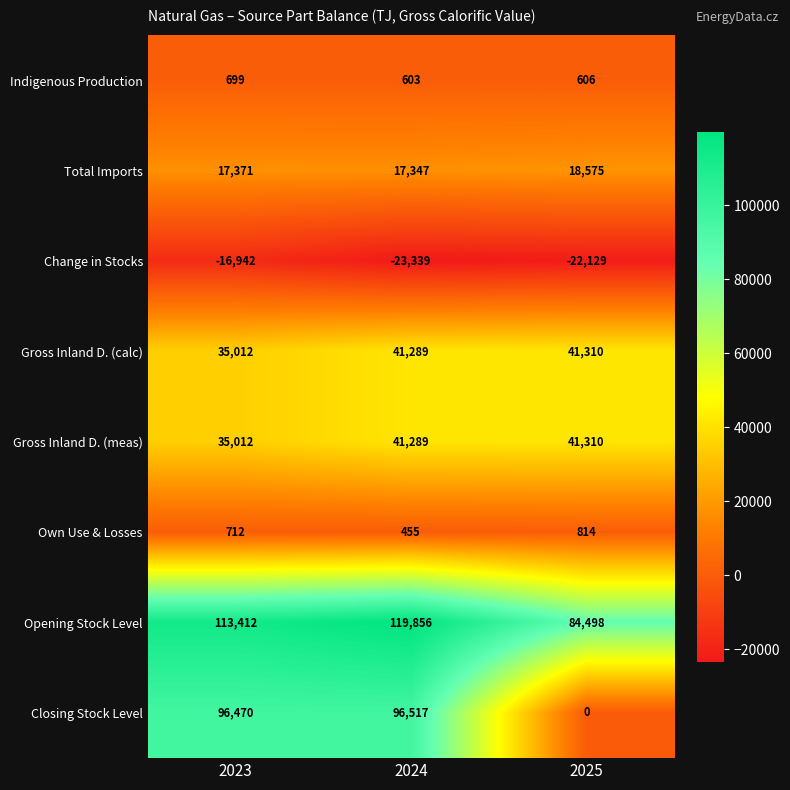

What is the sum of the Own Use & Losses values at 2023 and 2024?

1167